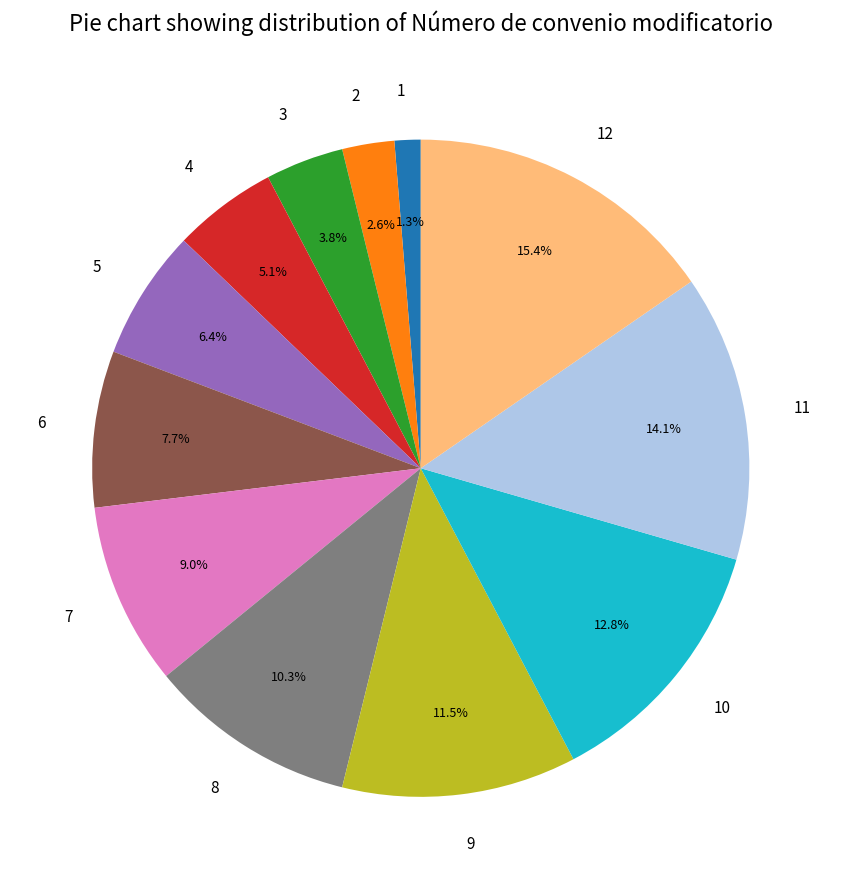

Is the sum of 5 and 4 greater than half?

No